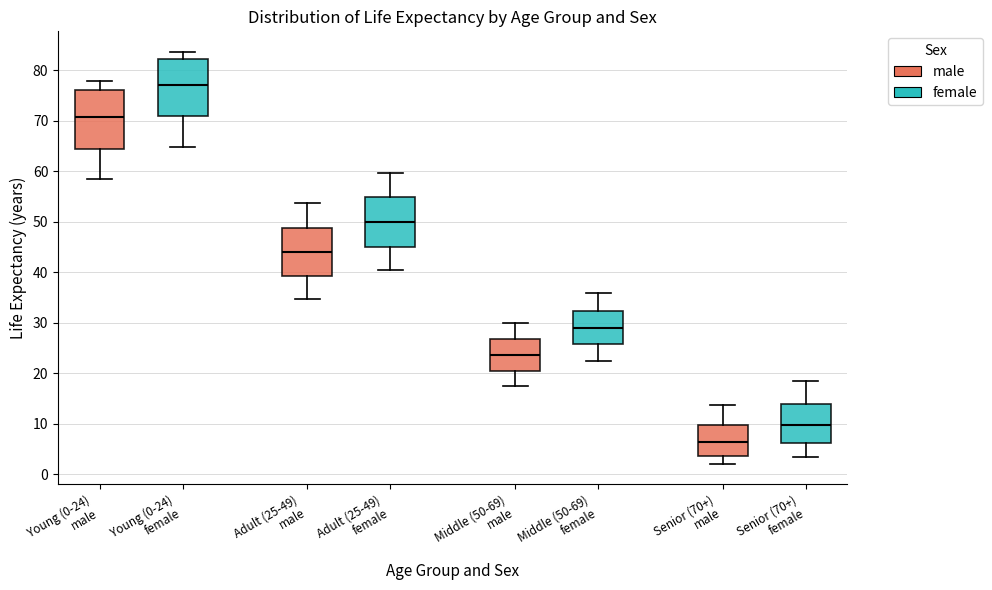

Reading left to right, read every box against the y-axis: the position of its median line, the range the box covers, and the ends of its whiskers. The values are not printed on the chart, so give them approximately, as read against the axis.

Young (0-24) male: median 71, box 64 to 76, whiskers 58 to 78
Young (0-24) female: median 77, box 71 to 82, whiskers 65 to 84
Adult (25-49) male: median 44, box 39 to 49, whiskers 35 to 54
Adult (25-49) female: median 50, box 45 to 55, whiskers 41 to 60
Middle (50-69) male: median 24, box 20 to 27, whiskers 17 to 30
Middle (50-69) female: median 29, box 26 to 32, whiskers 23 to 36
Senior (70+) male: median 6, box 4 to 10, whiskers 2 to 14
Senior (70+) female: median 10, box 6 to 14, whiskers 4 to 19